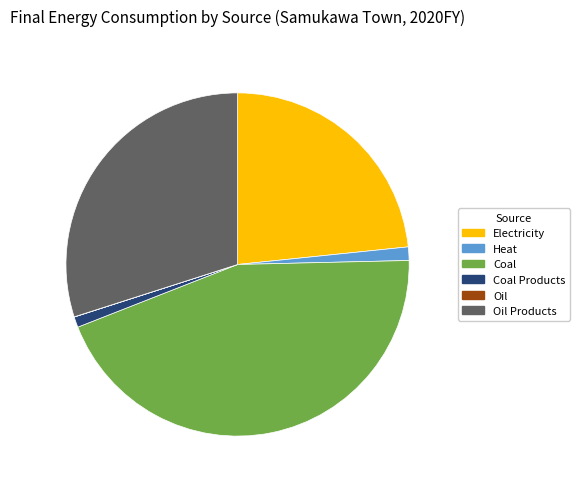

The Electricity slice represents 31% of the pie. True or false?

False